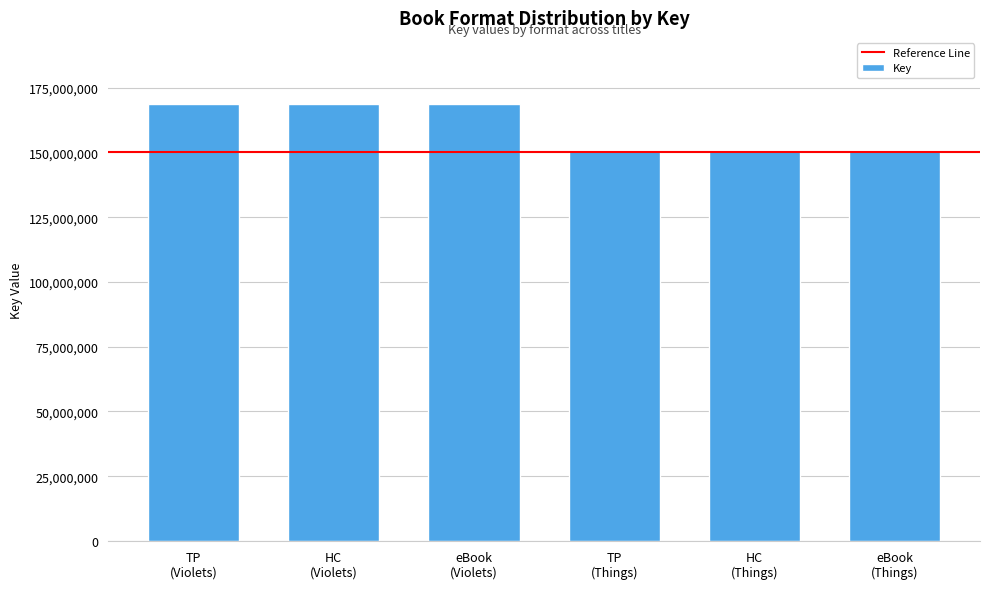

How many categories are shown in the chart?

6